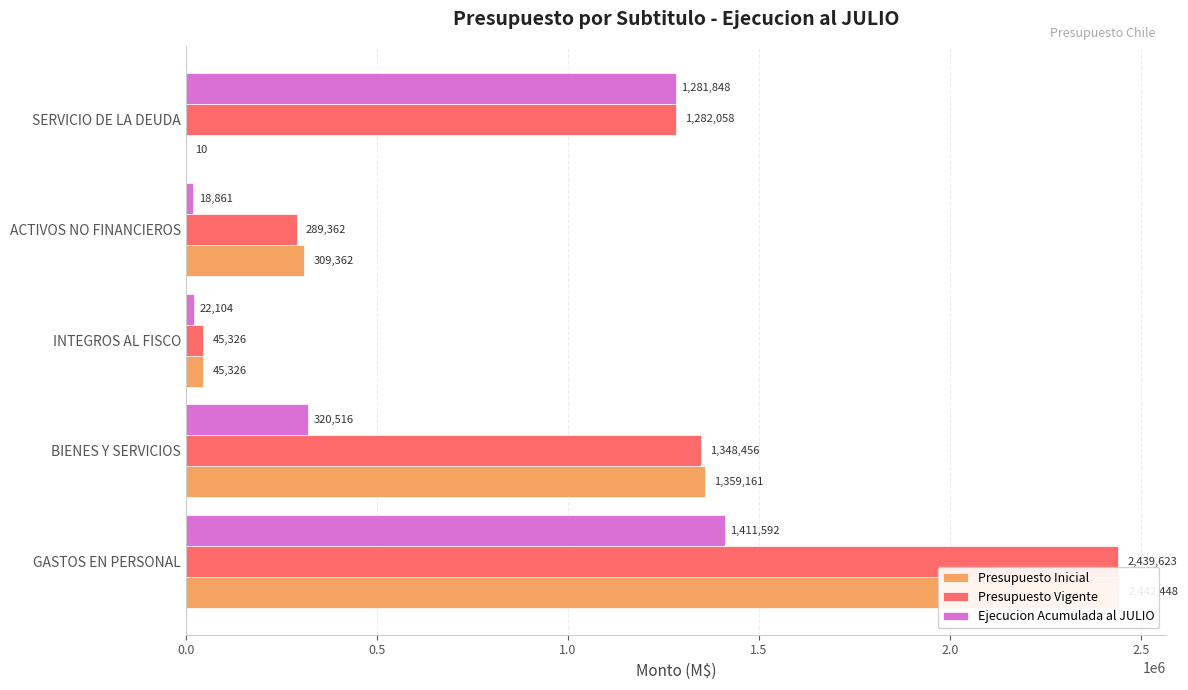

Which series has the largest total across all categories?

Presupuesto Vigente